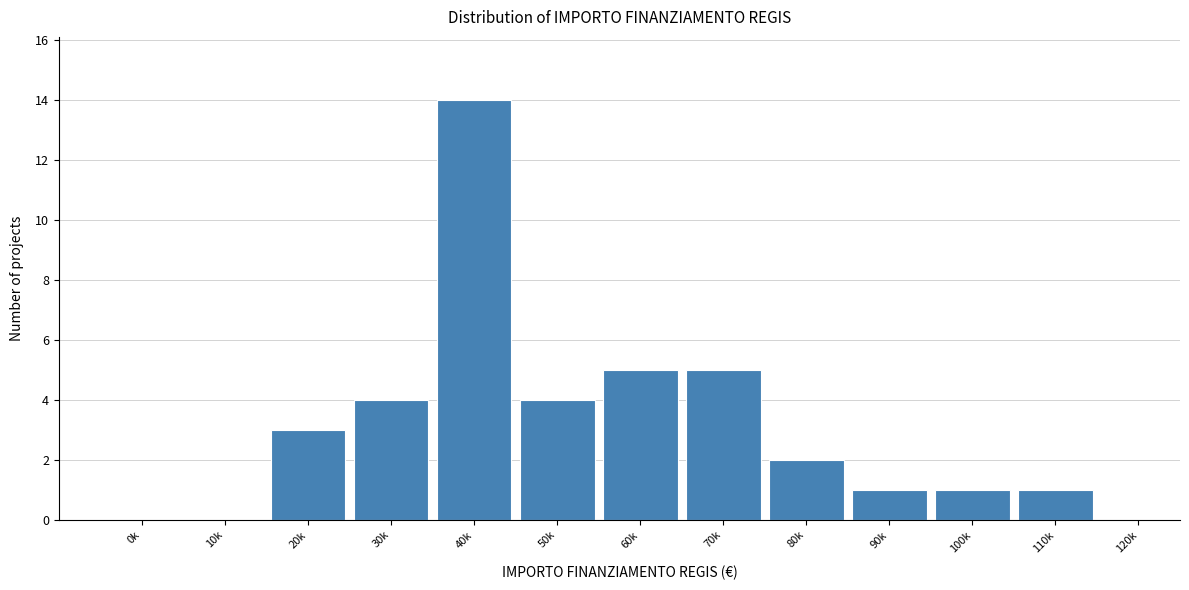

Reading left to right, transcribe all the data shown in this chart.

0k=0	10k=0	20k=3	30k=4	40k=14	50k=4	60k=5	70k=5	80k=2	90k=1	100k=1	110k=1	120k=0